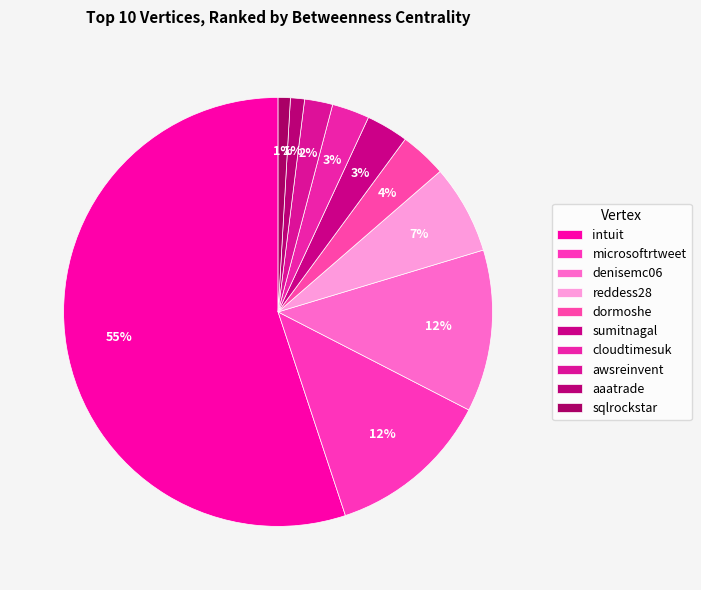

How many segments does this pie chart have?

10